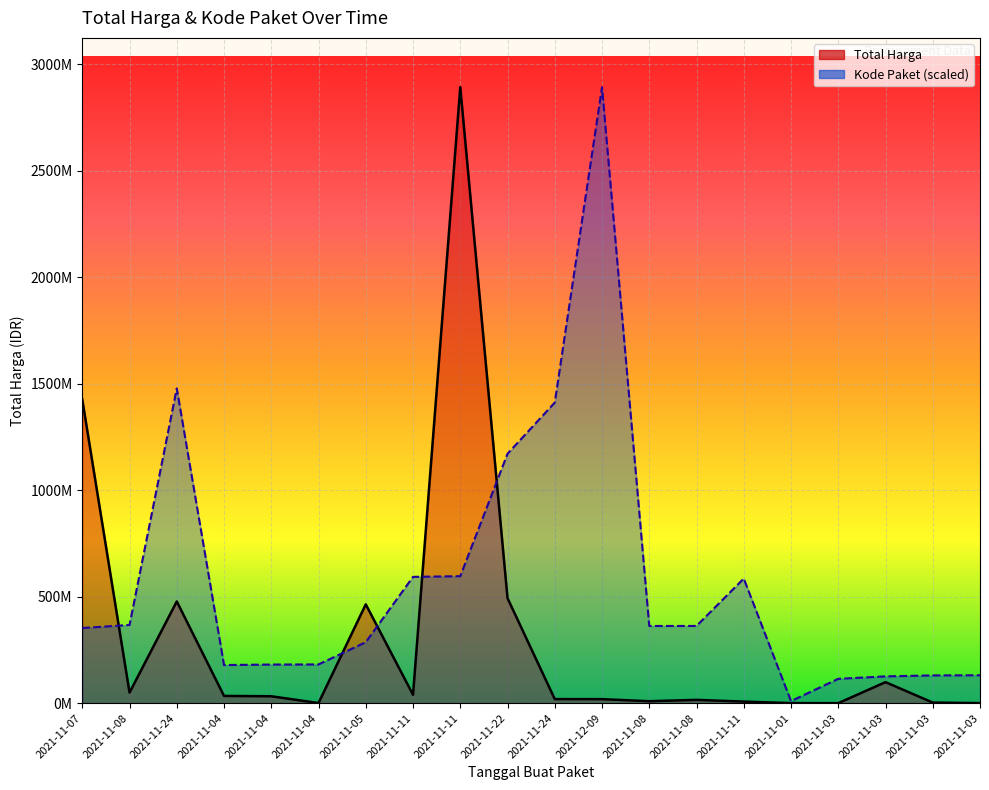

What is the sum of all Kode Paket (scaled) values?

11511222826.5